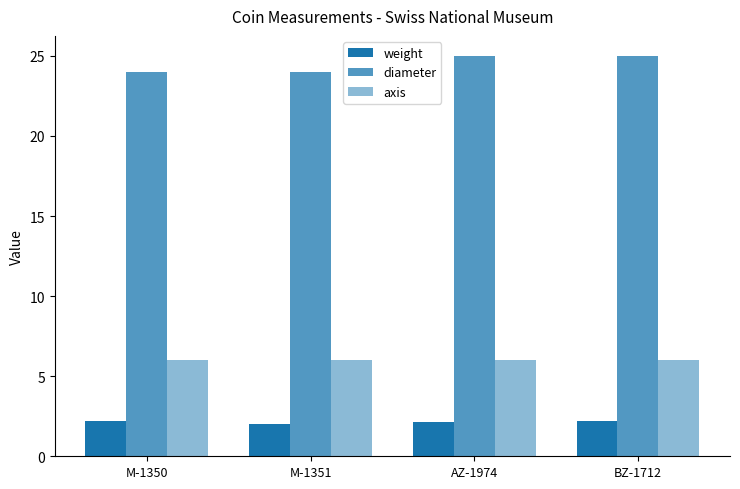

How many bars are there in total?

12